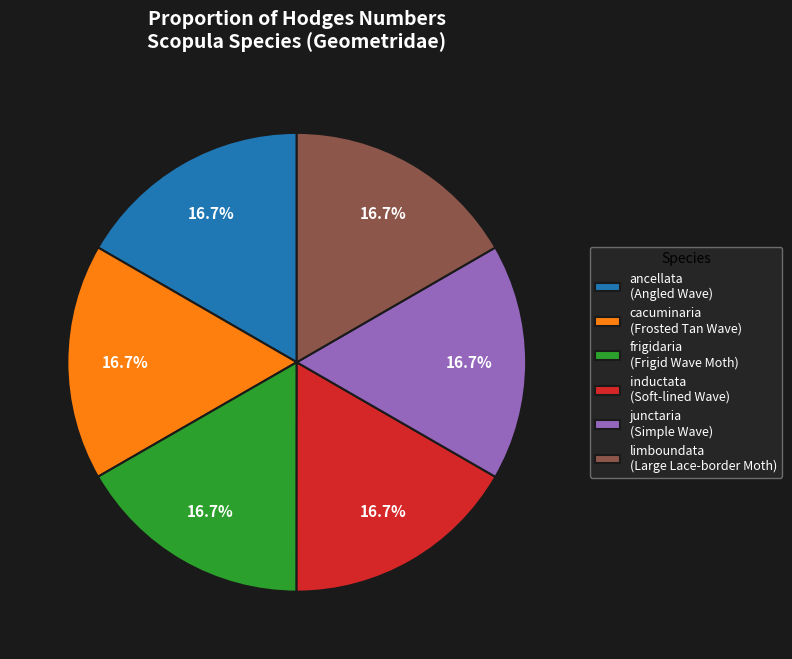

To the nearest percent, what portion does inductata represent?

17%